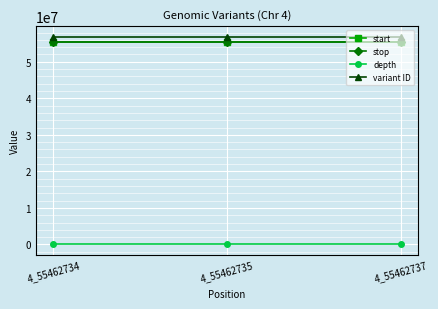

Is it true that start equals 55462734 at 4_55462734?

True